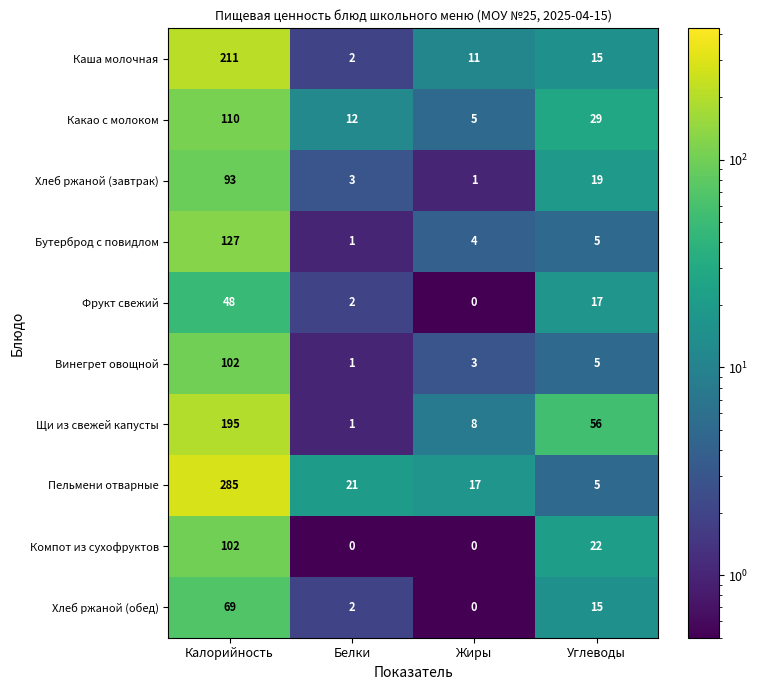

At how many categories does at least one series exceed 232?

1